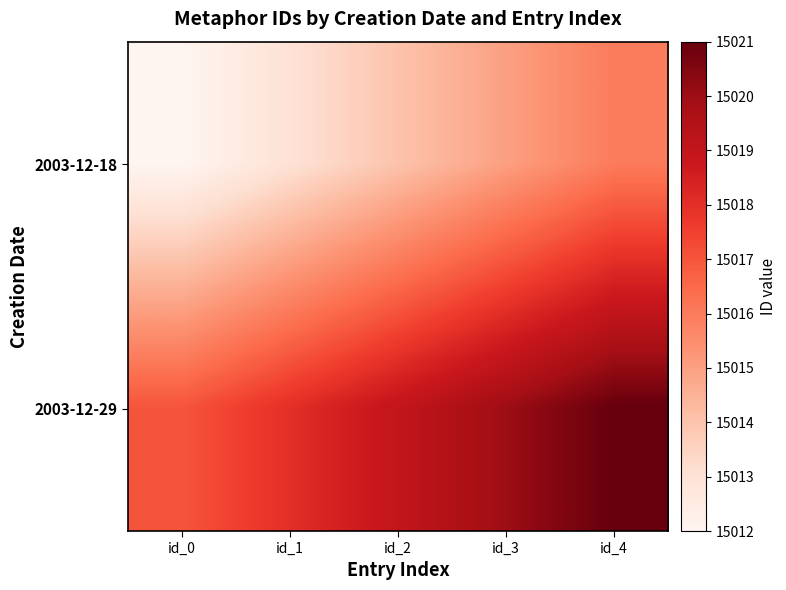

Reading right to left, list all the values displayed in this chart.

2003-12-18: id_4=15016	id_3=15015	id_2=15014	id_1=15013	id_0=15012
2003-12-29: id_4=15021	id_3=15020	id_2=15019	id_1=15018	id_0=15017